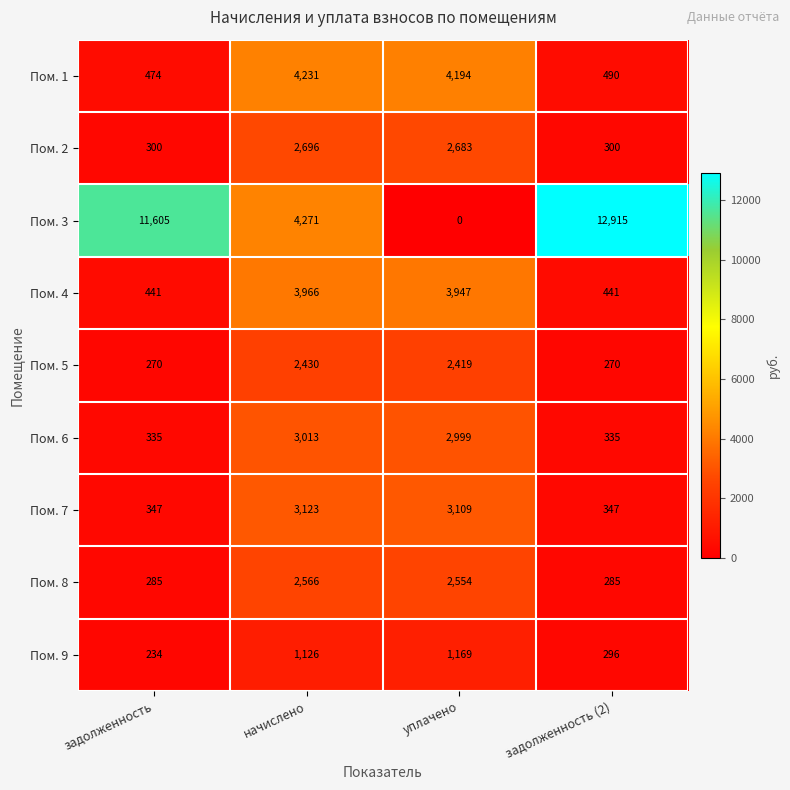

Rank the series at задолженность from lowest to highest value.

Пом. 9, Пом. 5, Пом. 8, Пом. 2, Пом. 6, Пом. 7, Пом. 4, Пом. 1, Пом. 3